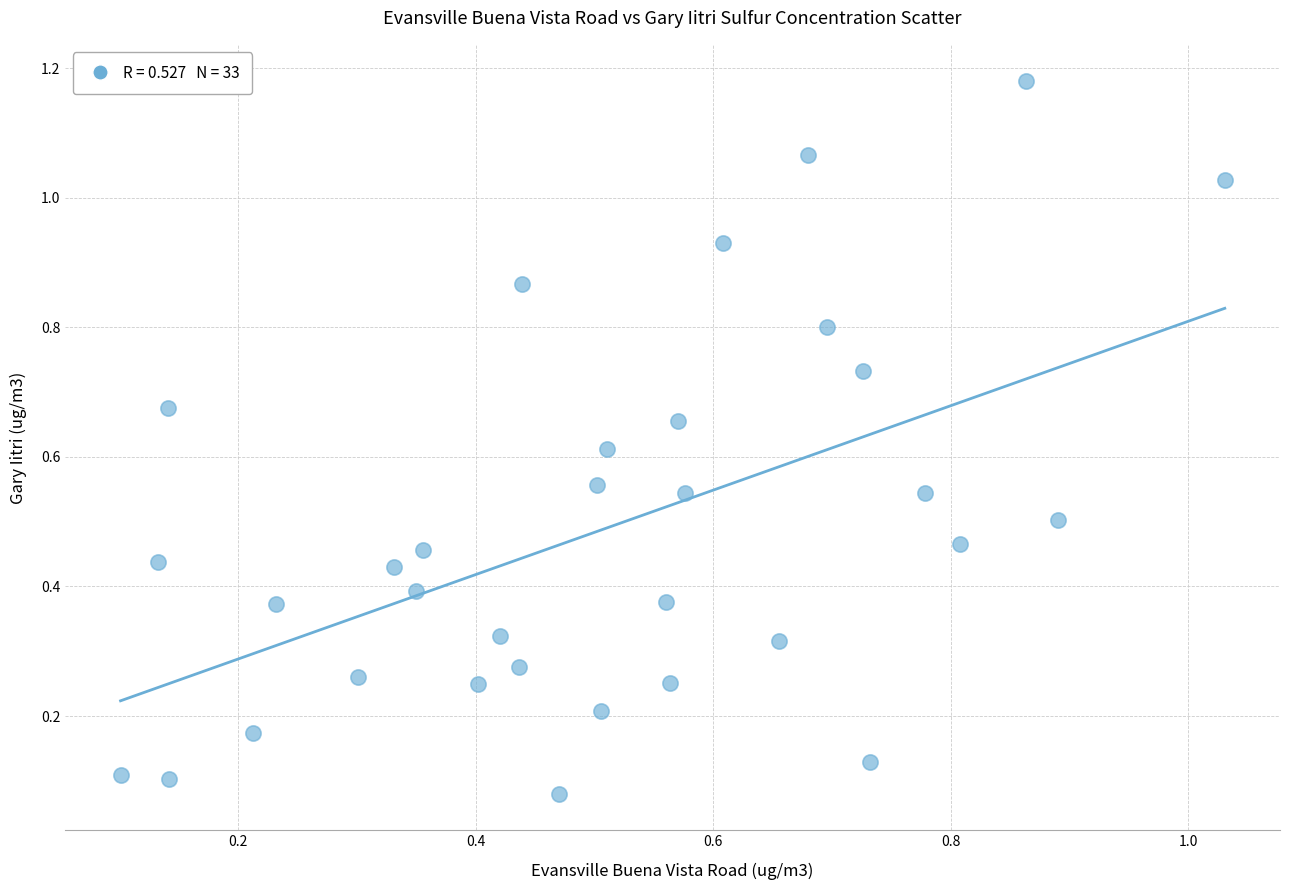

How many data points are displayed?

33